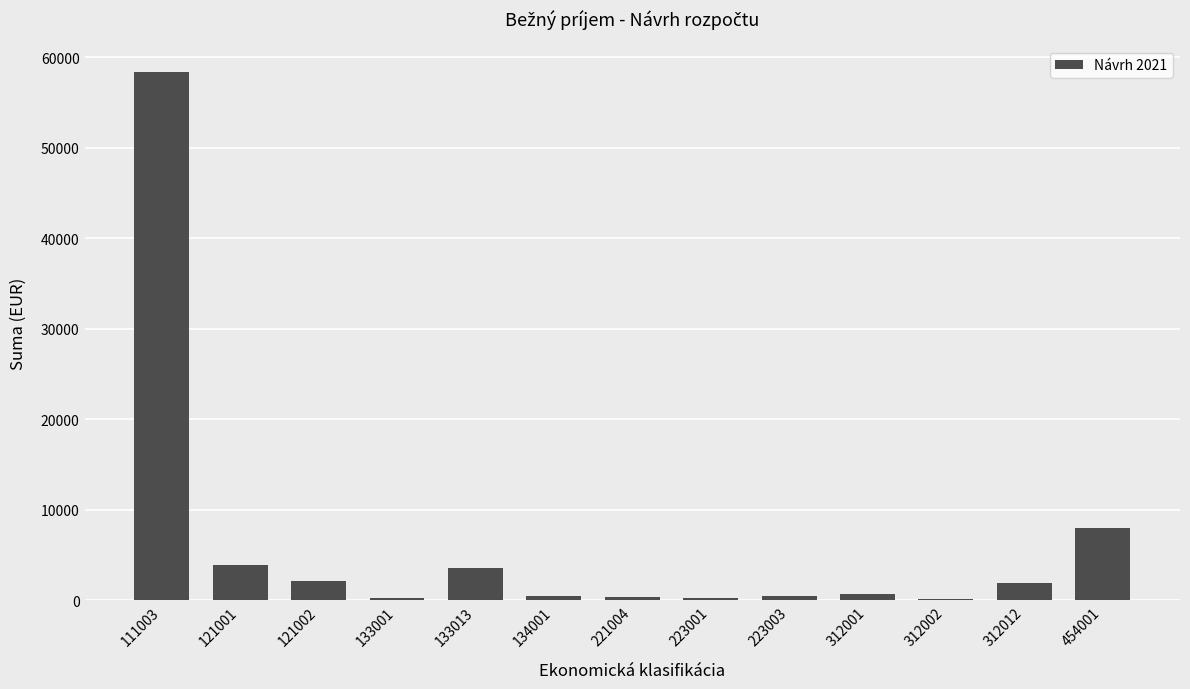

Read the value at 133013, to the nearest 100.

3600